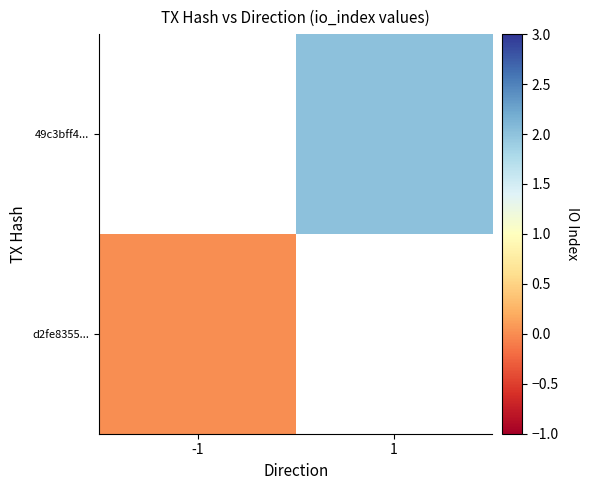

How many series are shown in this chart?

2